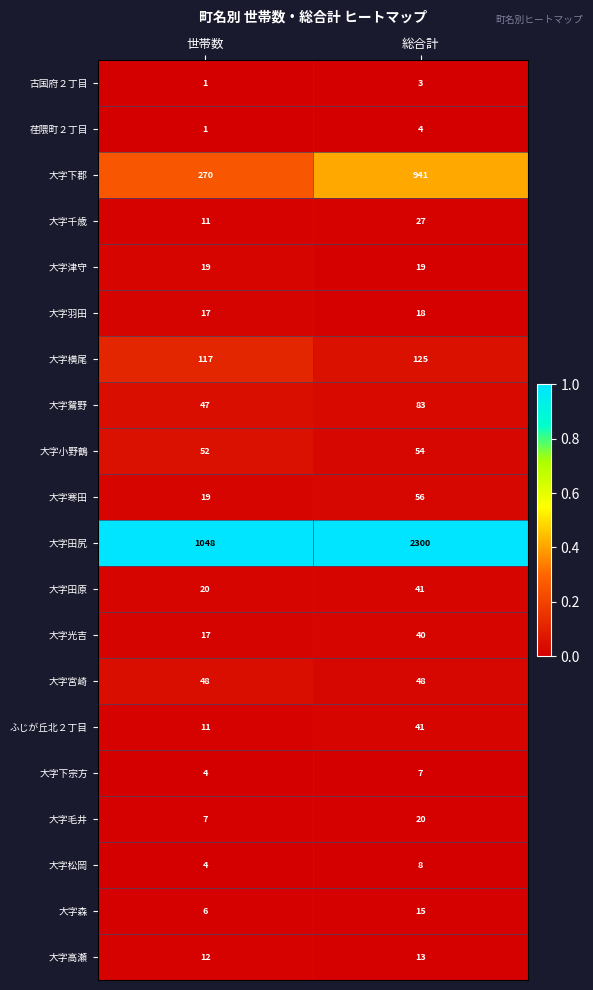

At which category is the sum across all series the highest?

総合計